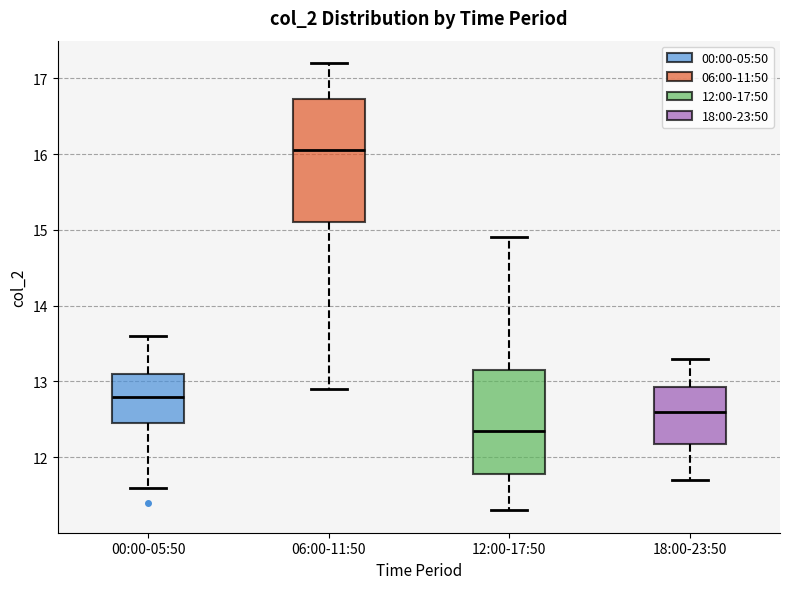

Reading left to right, read every box against the y-axis: the position of its median line, the range the box covers, and the ends of its whiskers. The values are not printed on the chart, so give them approximately, as read against the axis.

00:00-05:50: median 12.8, box 12.5 to 13.1, whiskers 11.6 to 13.6
06:00-11:50: median 16.1, box 15.1 to 16.7, whiskers 12.9 to 17.2
12:00-17:50: median 12.4, box 11.8 to 13.2, whiskers 11.3 to 14.9
18:00-23:50: median 12.6, box 12.2 to 12.9, whiskers 11.7 to 13.3